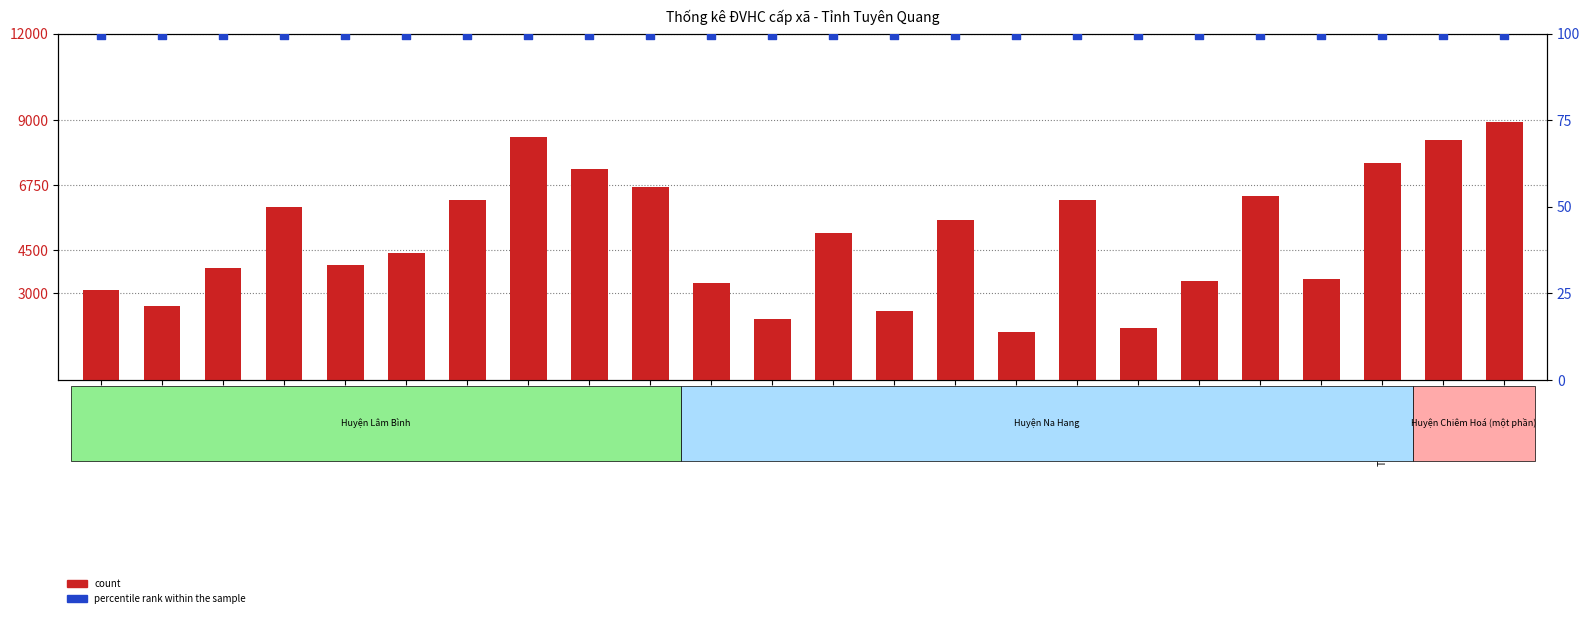

At which category is the sum across all series the highest?

Tân Mỹ